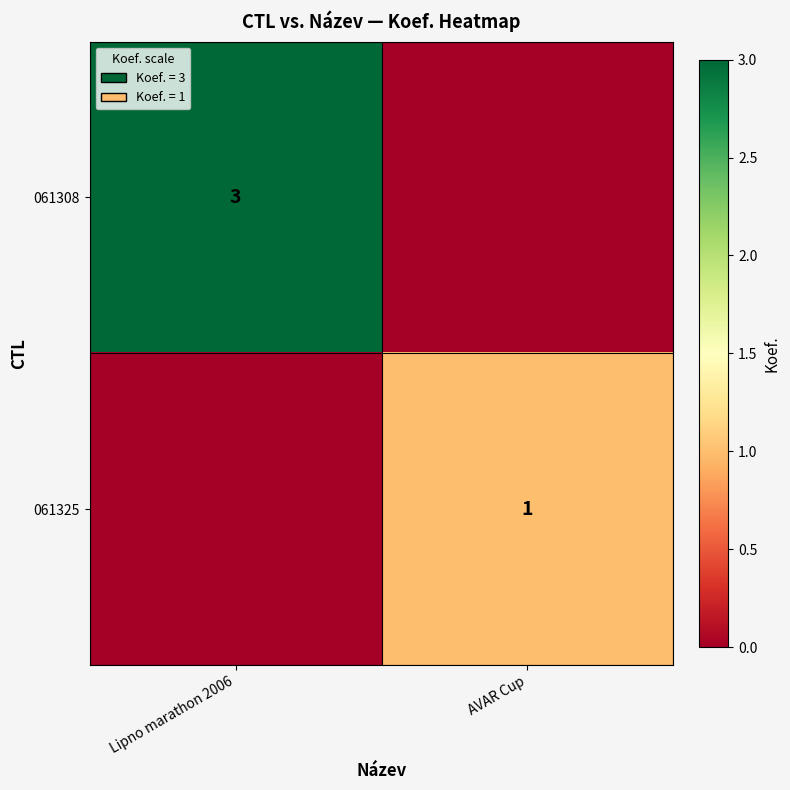

Is the value of 061308 at Lipno marathon 2006 greater than the value of 061325 at AVAR Cup?

Yes